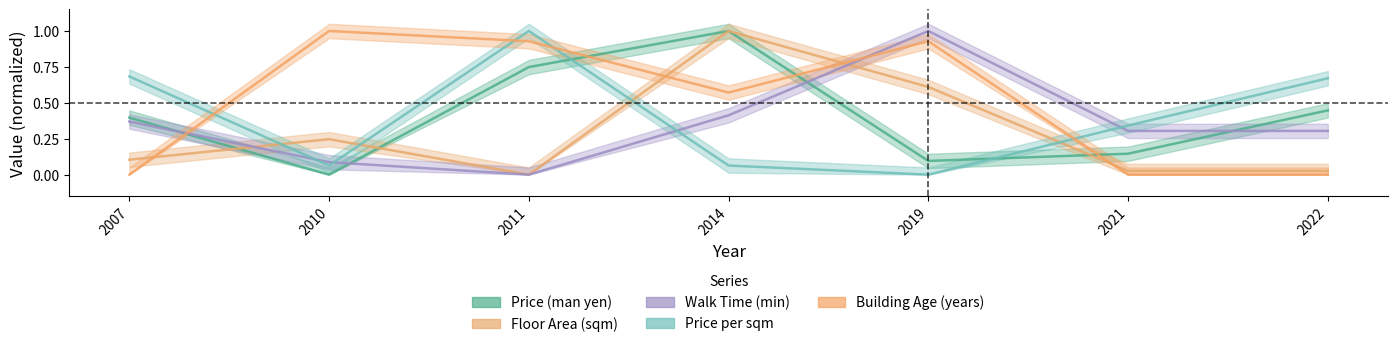

Between 2021 and 2010, which is larger?

2021